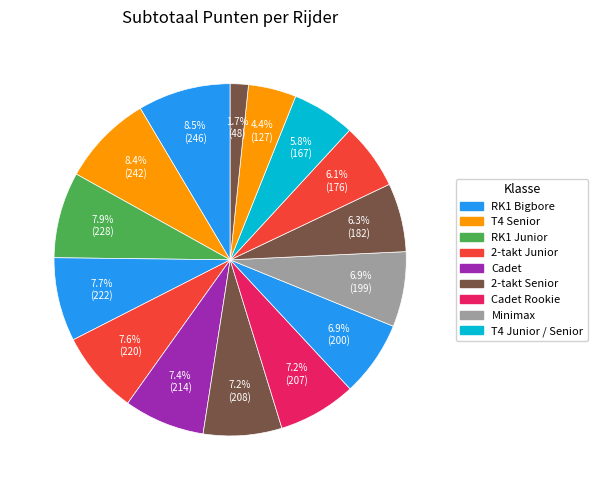

How many segments does this pie chart have?

15